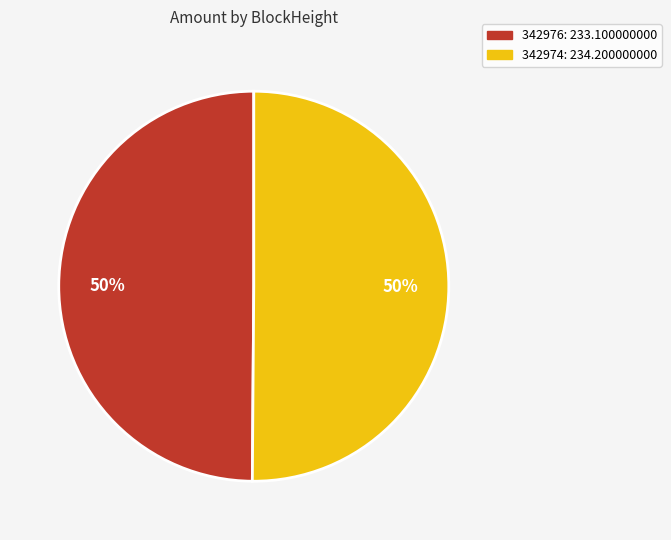

To the nearest percent, what is the average slice percentage?

50%